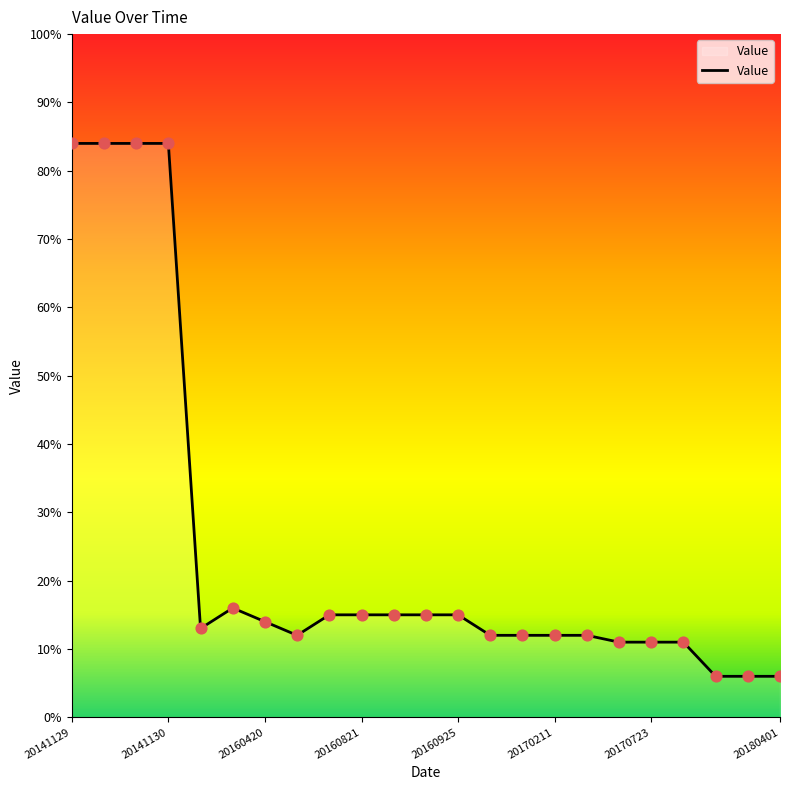

What is the minimum value shown in the chart?

6